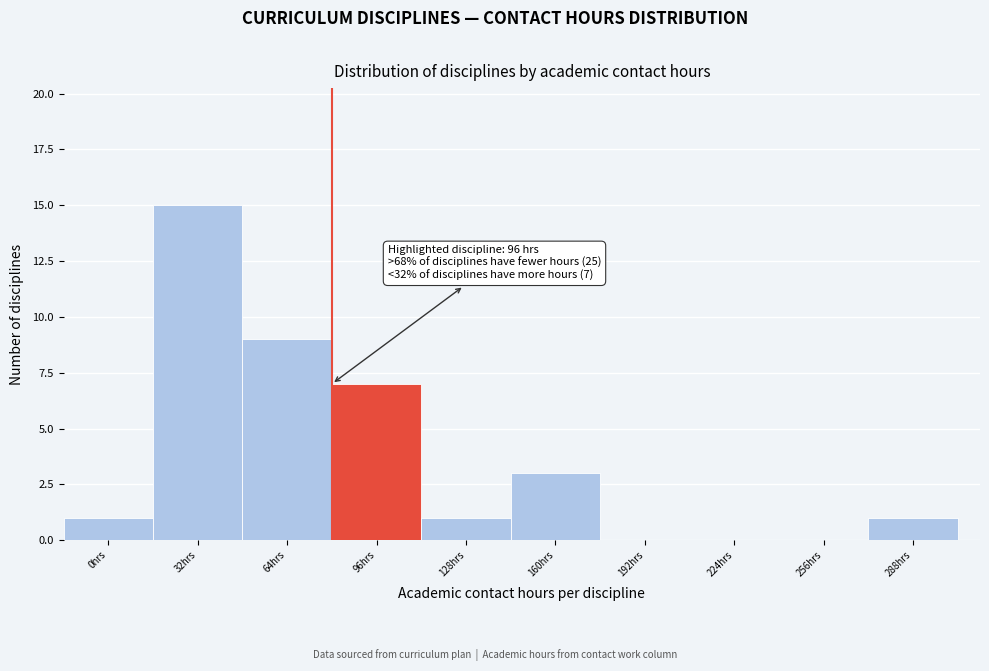

Reading right to left, list all the values displayed in this chart.

288hrs=1	256hrs=0	224hrs=0	192hrs=0	160hrs=3	128hrs=1	96hrs=7	64hrs=9	32hrs=15	0hrs=1